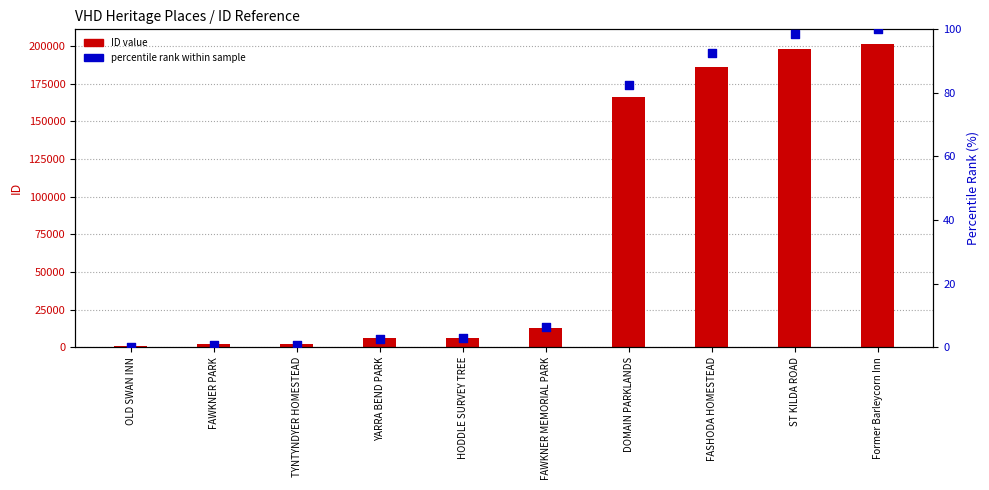

Is the value of percentile rank within sample at OLD SWAN INN greater than the value of ID value at FAWKNER PARK?

No